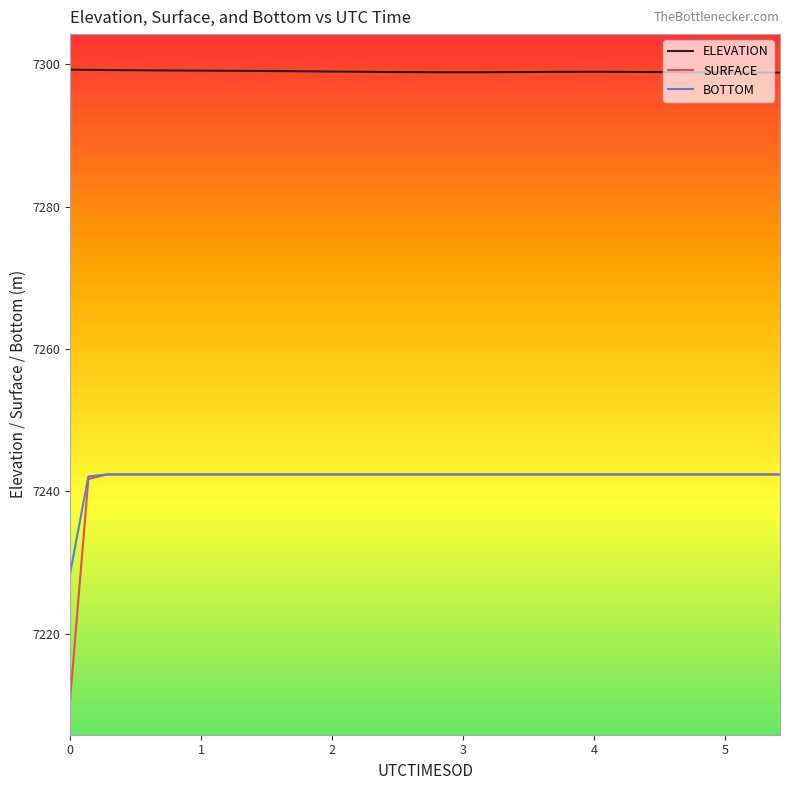

What is the smallest value displayed?

7210.8